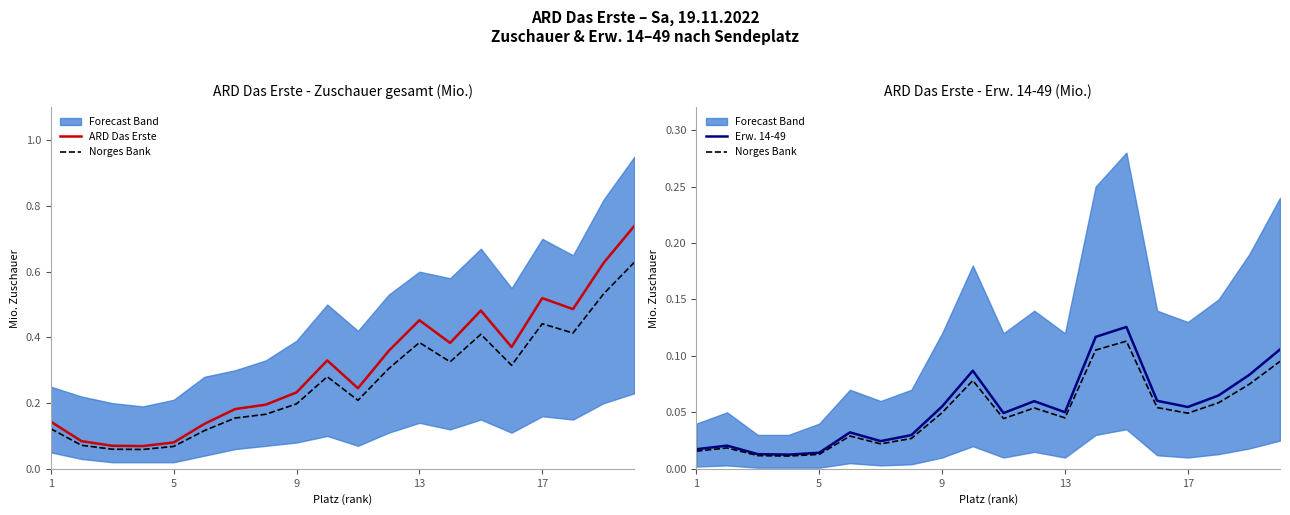

Which series has the largest total across all categories?

ARD Das Erste